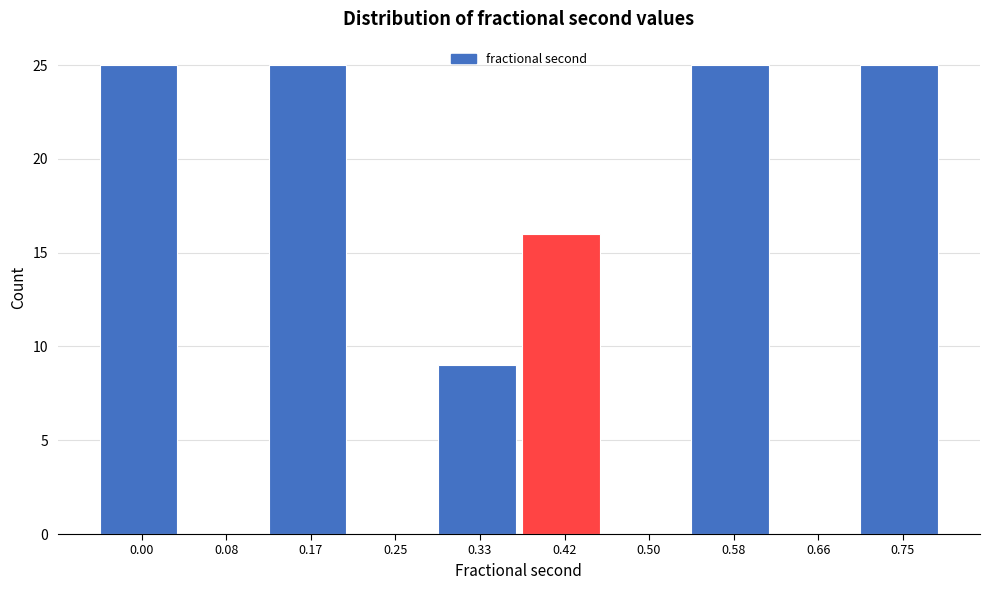

Reading left to right, list all the values displayed in this chart.

0.00=25	0.08=0	0.17=25	0.25=0	0.33=9	0.42=16	0.50=0	0.58=25	0.66=0	0.75=25